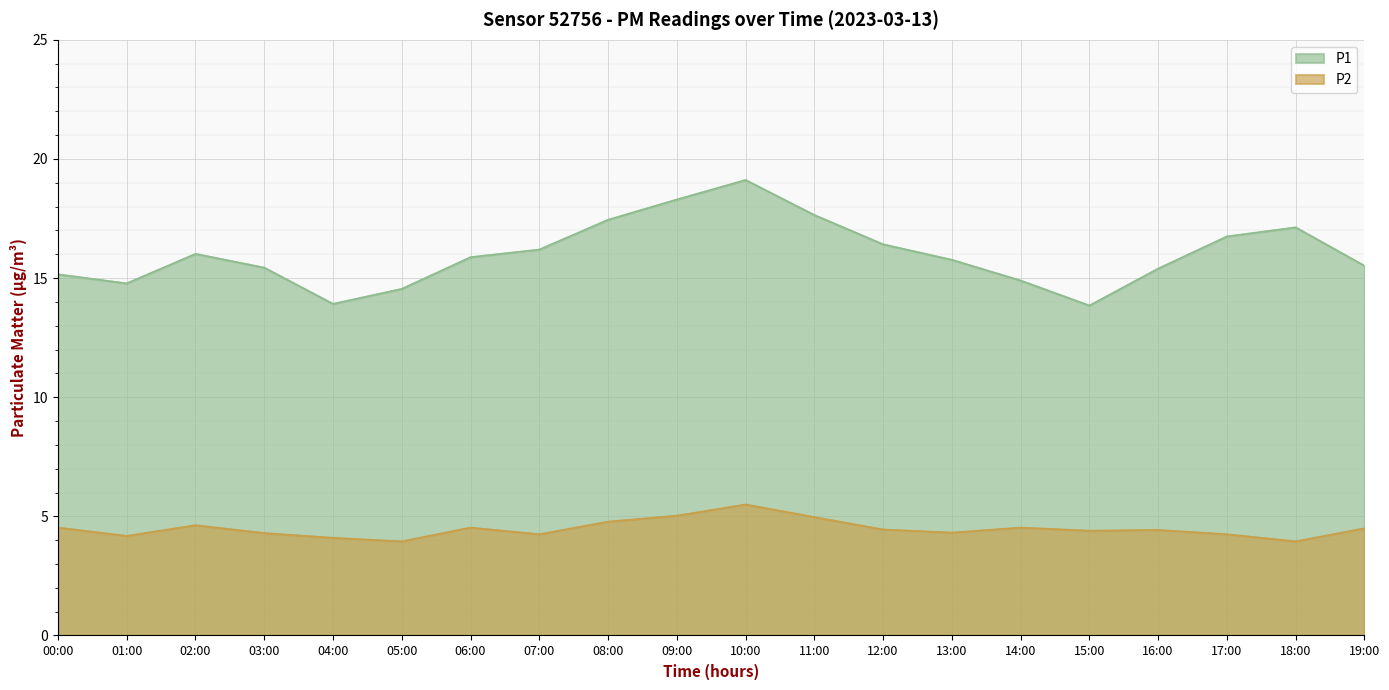

What is the value of the P2 point at the 7th from the left?

4.5